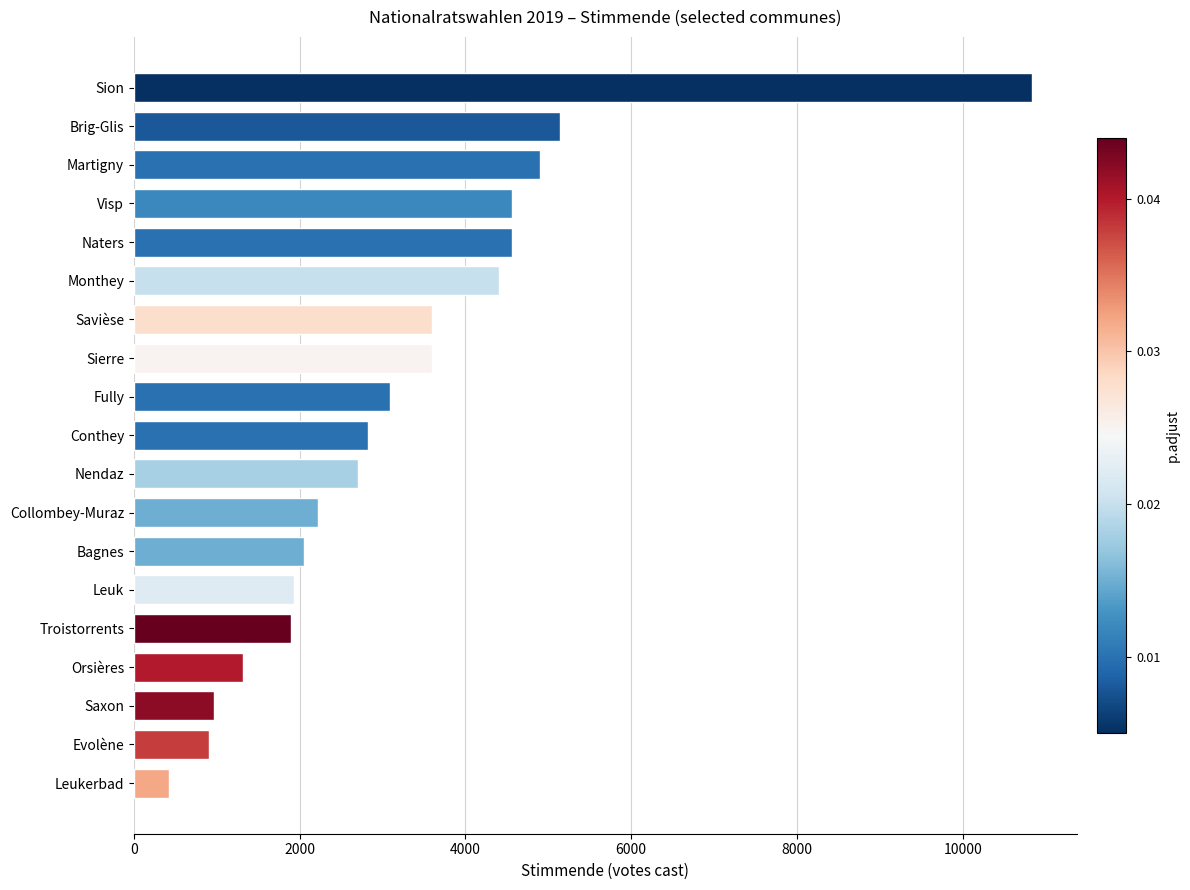

Which has a higher value, Troistorrents or Saxon?

Troistorrents